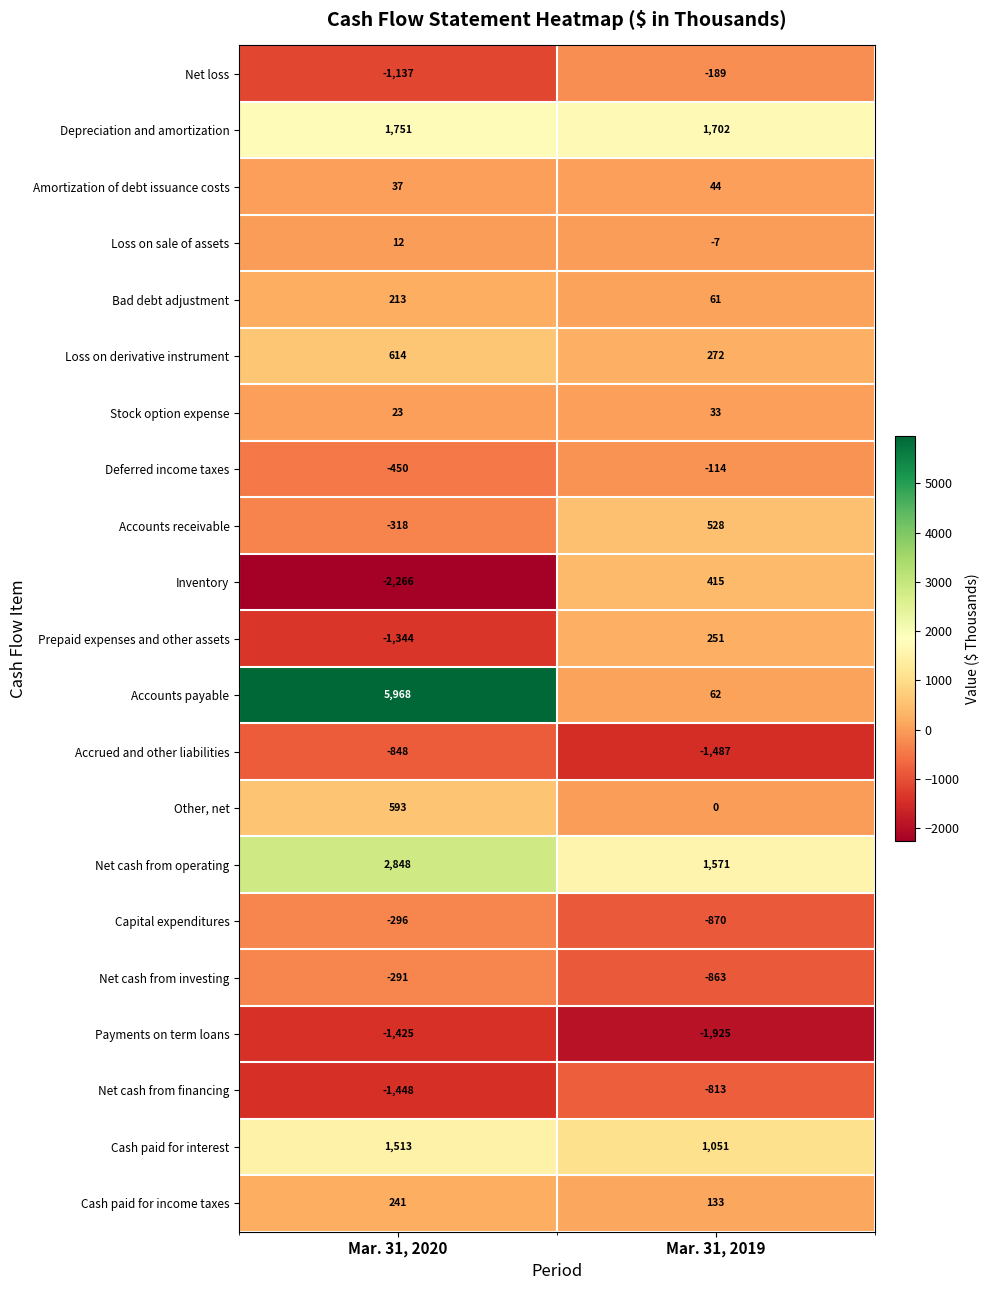

Is it true that Bad debt adjustment equals 61 at Mar. 31, 2019?

True